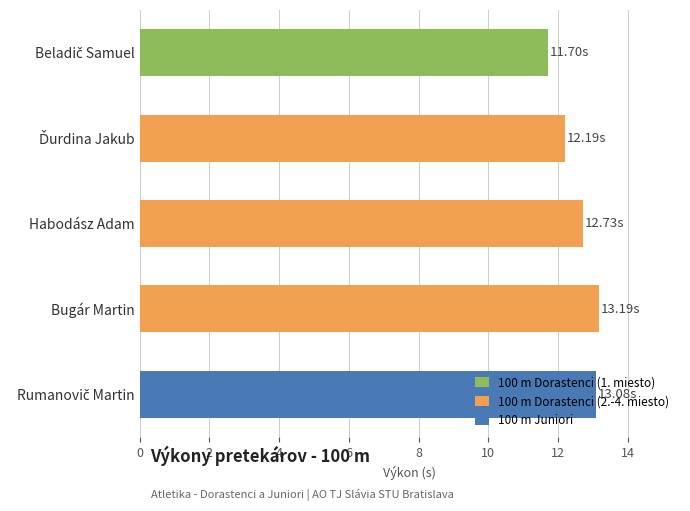

What is the difference between the maximum and second lowest values?

1.0